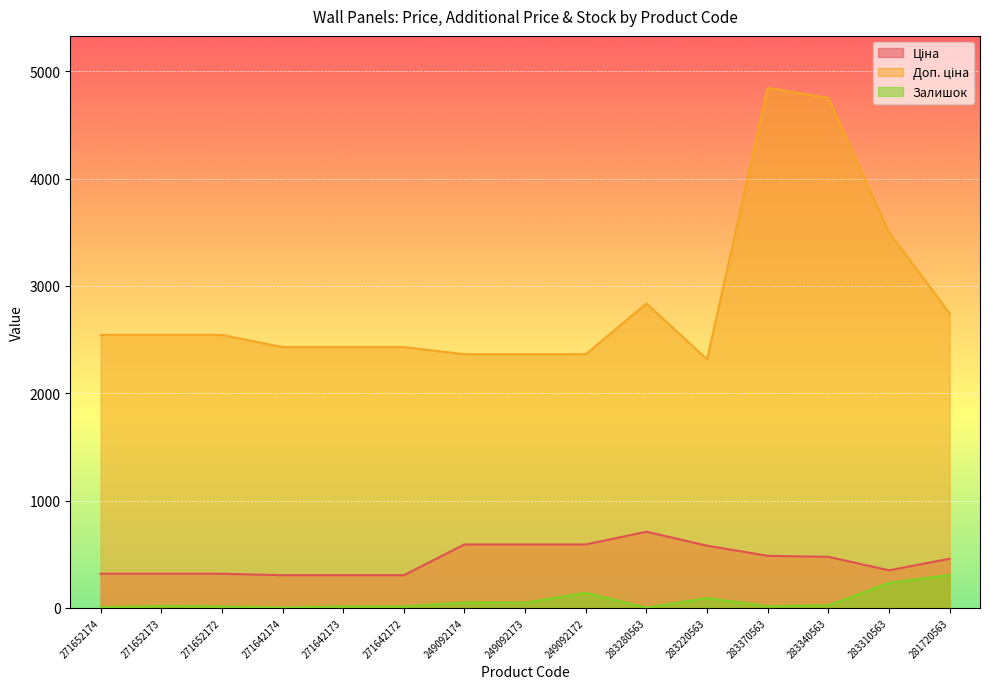

What is the maximum value for Ціна?

709.1